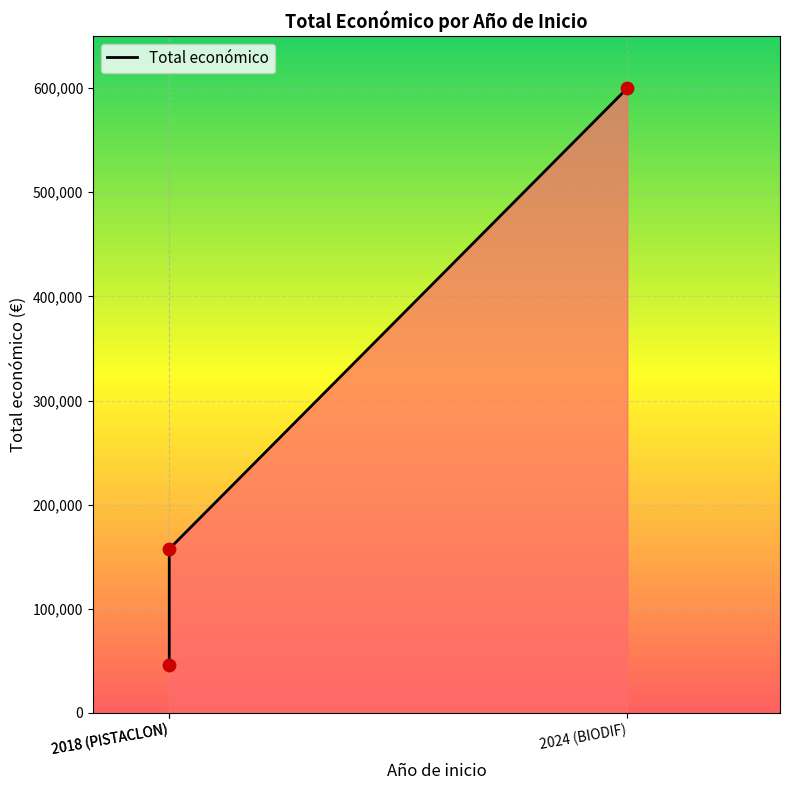

Approximately how many times larger is the value at 2018 (PISTACLON) compared to 2018 (PISTACLON)?

3.4